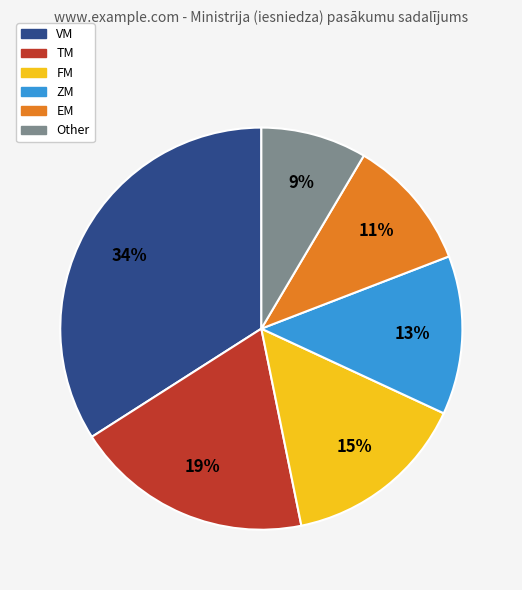

To the nearest percent, what portion does VM represent?

34%